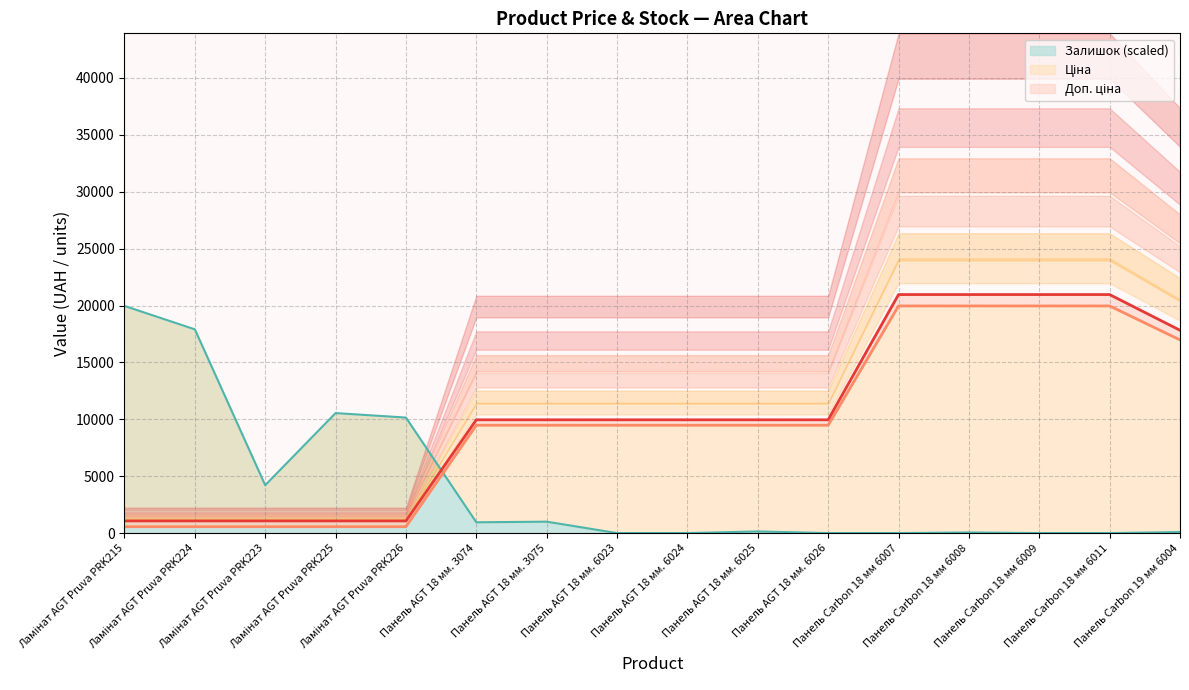

True or false: Ціна has more than 1 points higher than both neighbors.

False